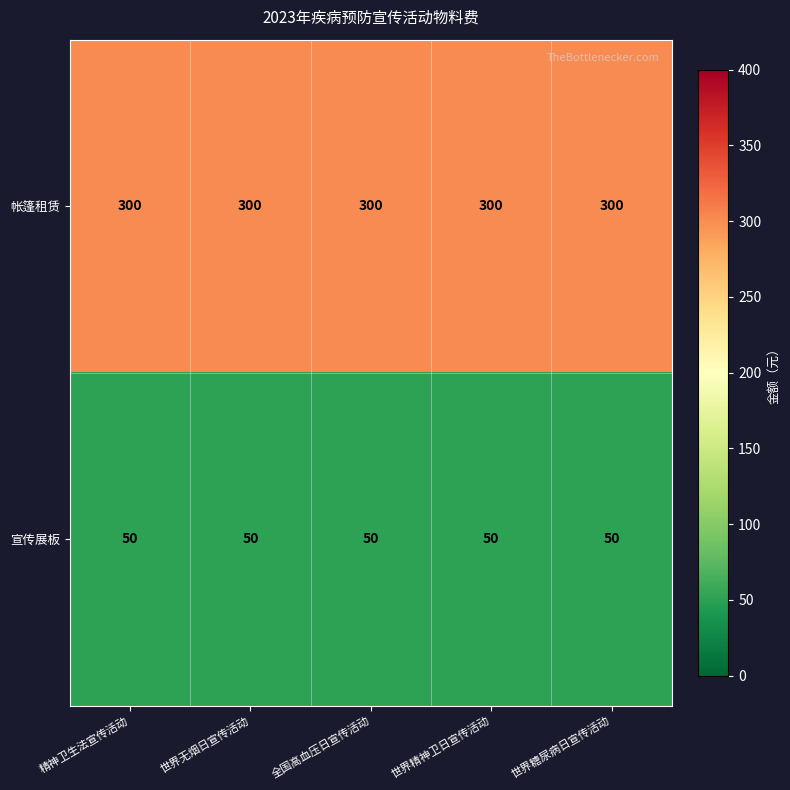

What is the spread (max minus min) of values at 全国高血压日宣传活动?

250